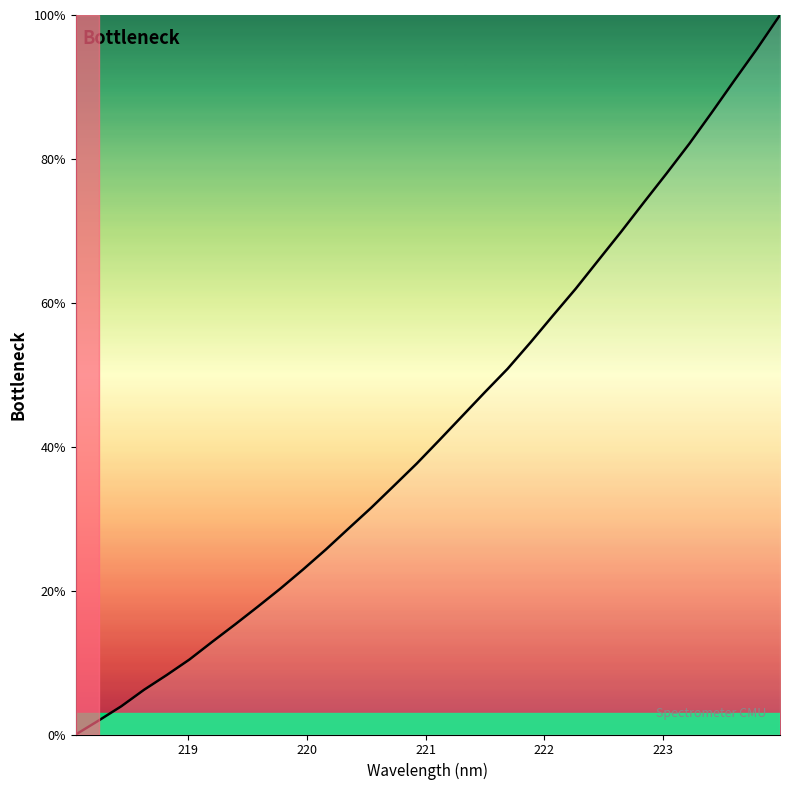

What is the greatest value displayed?

100.0